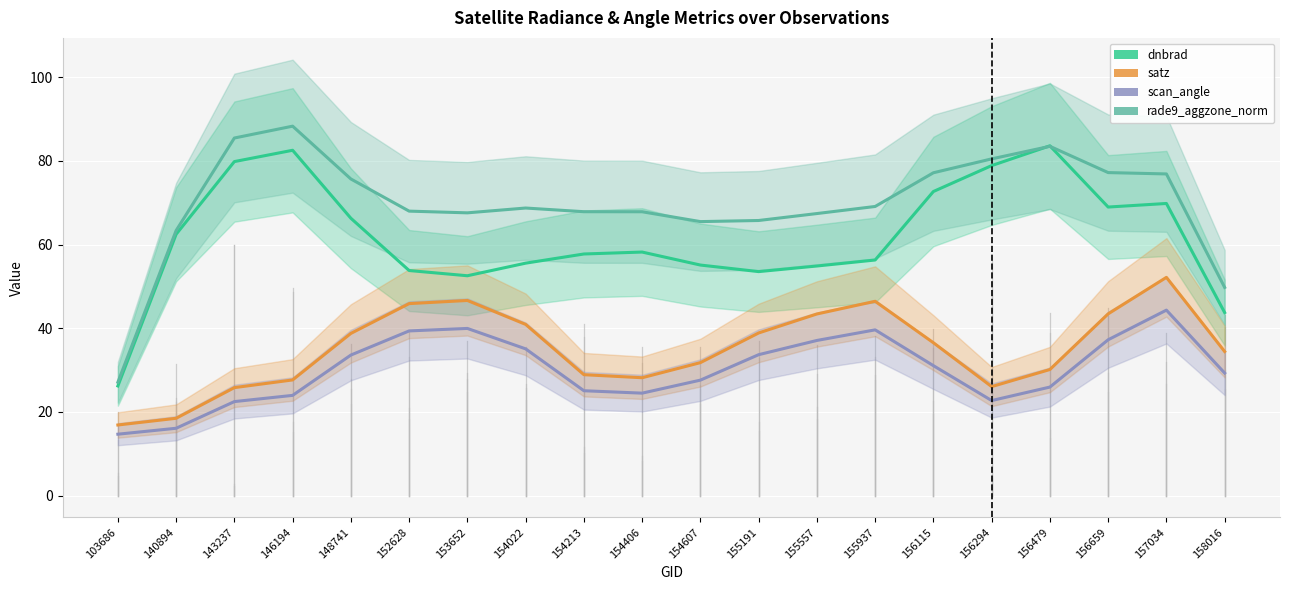

What is the greatest value displayed?

88.3